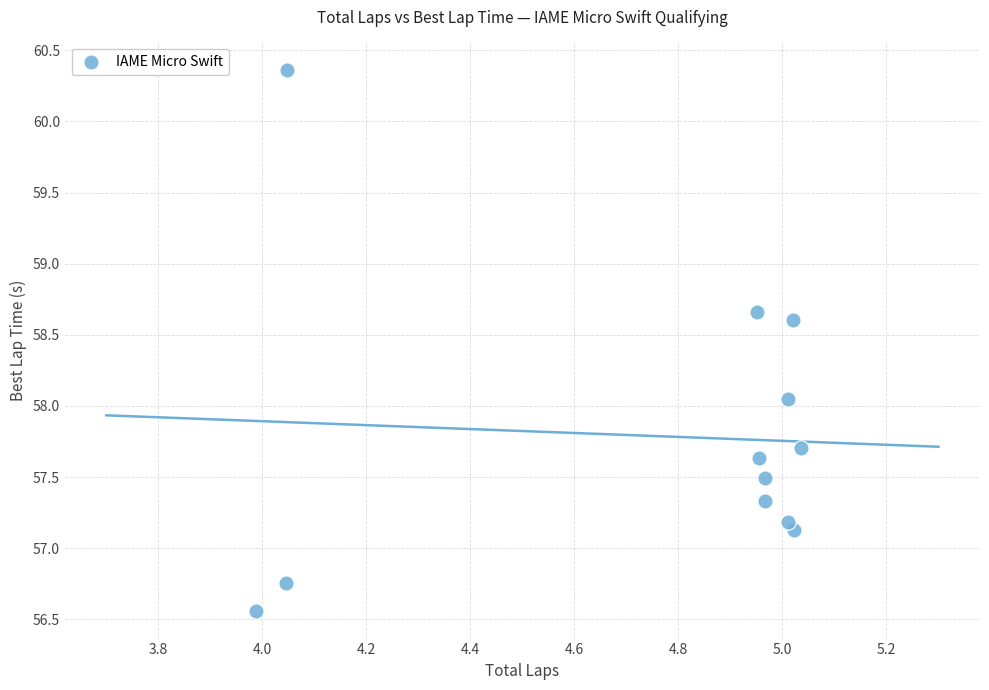

What is the range of X values (max minus min)?

1.0